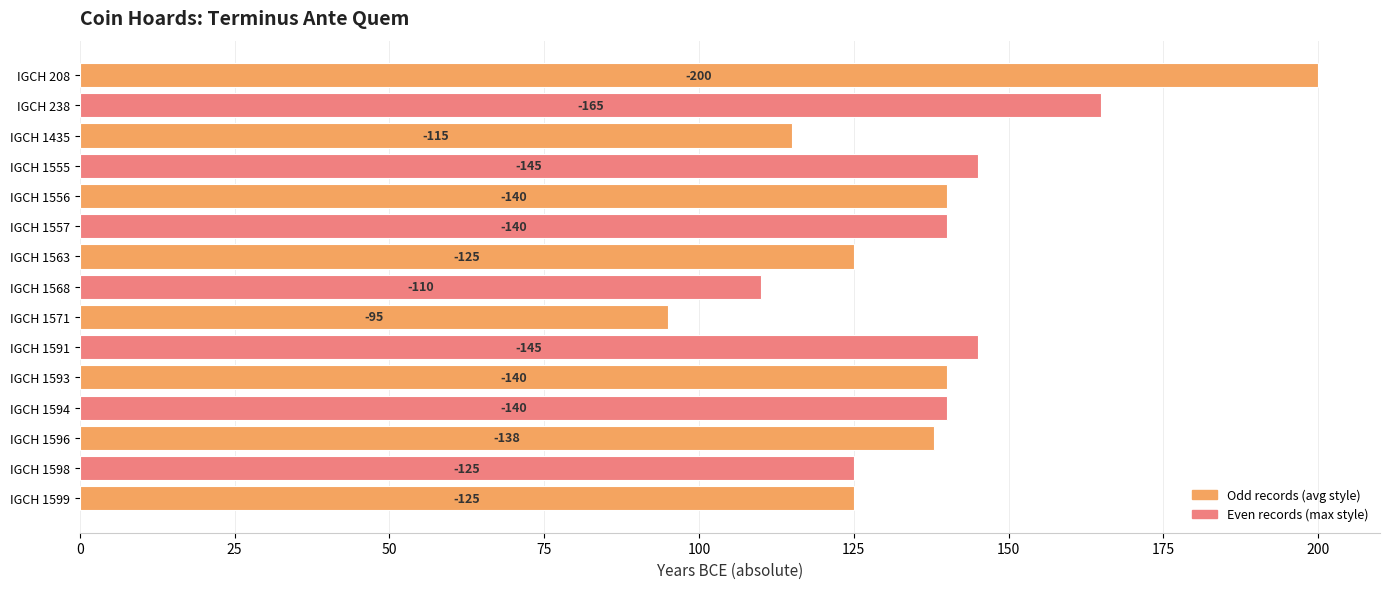

Does the chart contain any negative values?

No